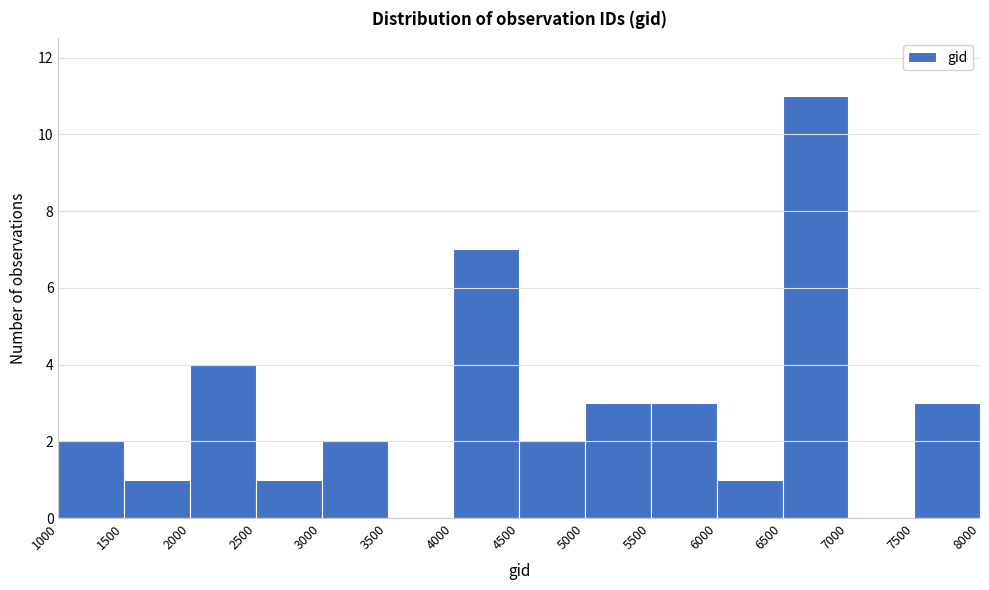

Reading left to right, list every bar in this chart as the range it spans on the x-axis followed by its height. The values are not printed on the chart, so give them approximately, as read against the axis.

1000 to 1500: 2
1500 to 2000: 1
2000 to 2500: 4
2500 to 3000: 1
3000 to 3500: 2
3500 to 4000: 0
4000 to 4500: 7
4500 to 5000: 2
5000 to 5500: 3
5500 to 6000: 3
6000 to 6500: 1
6500 to 7000: 11
7000 to 7500: 0
7500 to 8000: 3